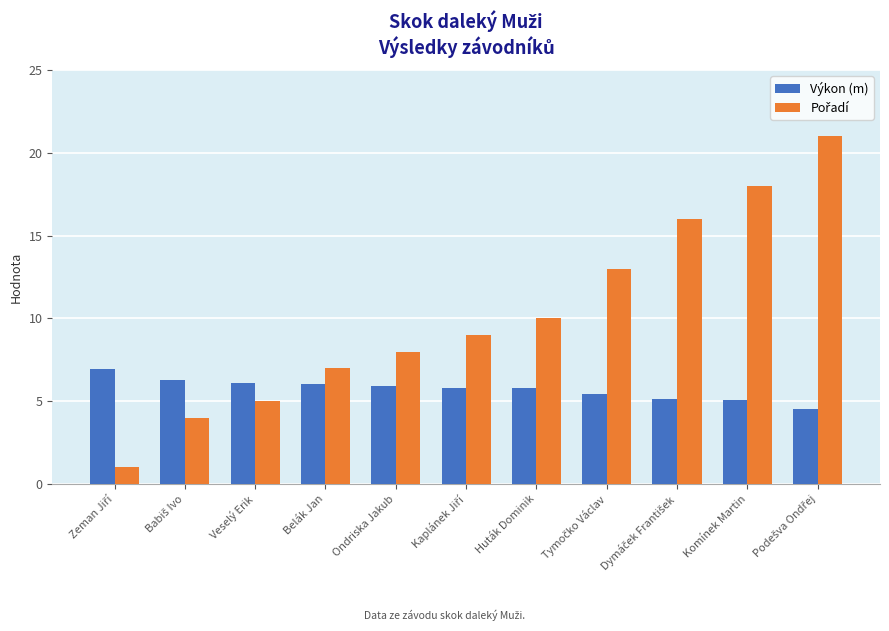

True or false: Výkon (m) has a value of 6.1 at Veselý Erik.

True